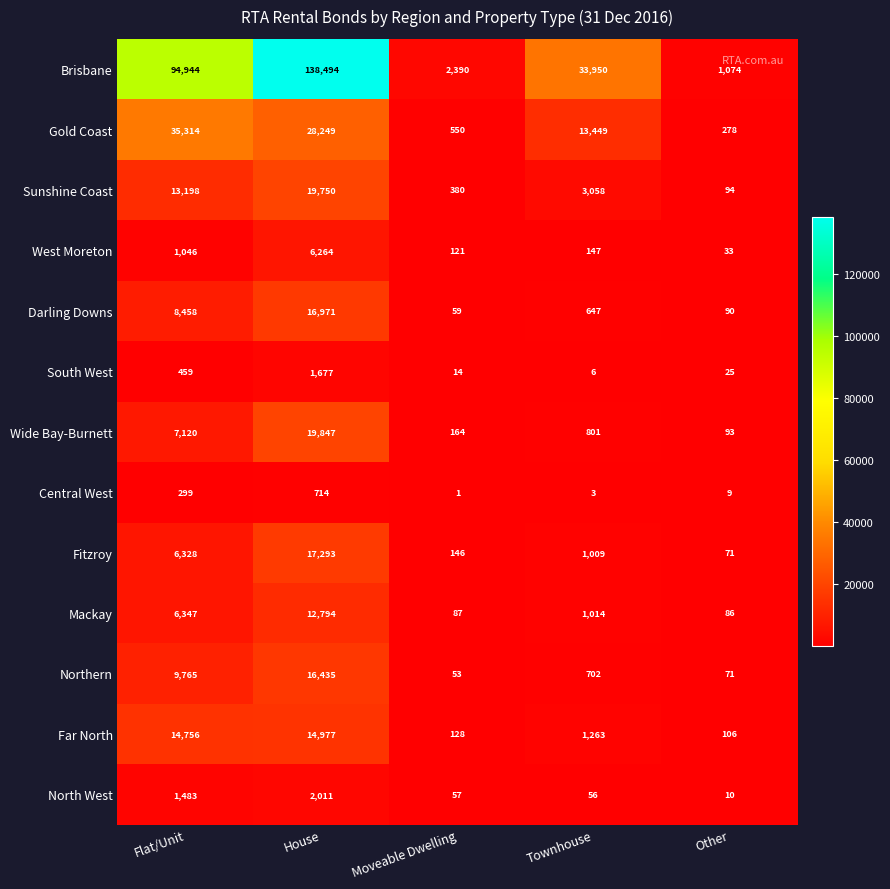

What is the average value of the Darling Downs series?

5245